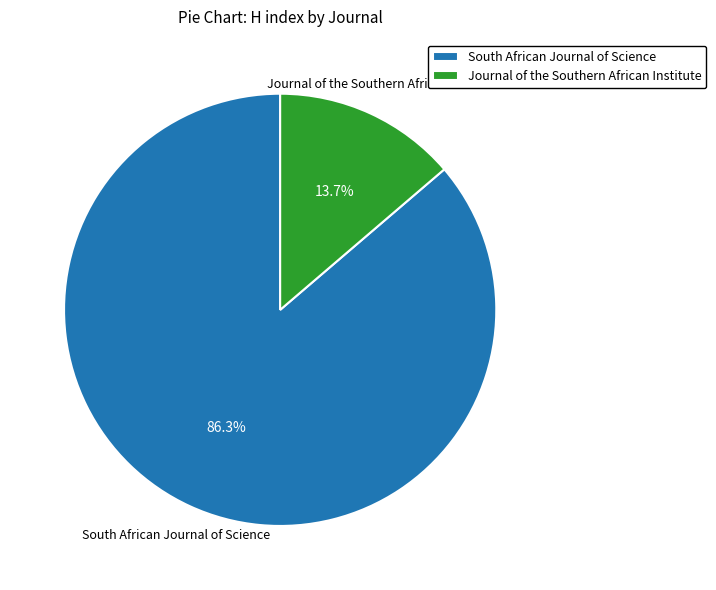

To the nearest percent, what is the difference between the South African Journal of Science and Journal of the Southern African Institute slice percentages?

73%